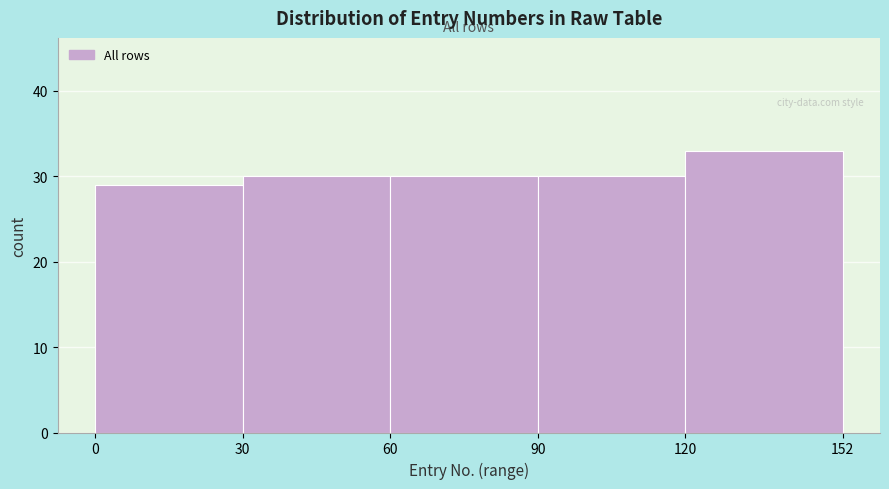

Reading left to right, list every bar in this chart as the range it spans on the x-axis followed by its height. The values are not printed on the chart, so give them approximately, as read against the axis.

0 to 30: 29
30 to 60: 30
60 to 90: 30
90 to 120: 30
120 to 152: 33